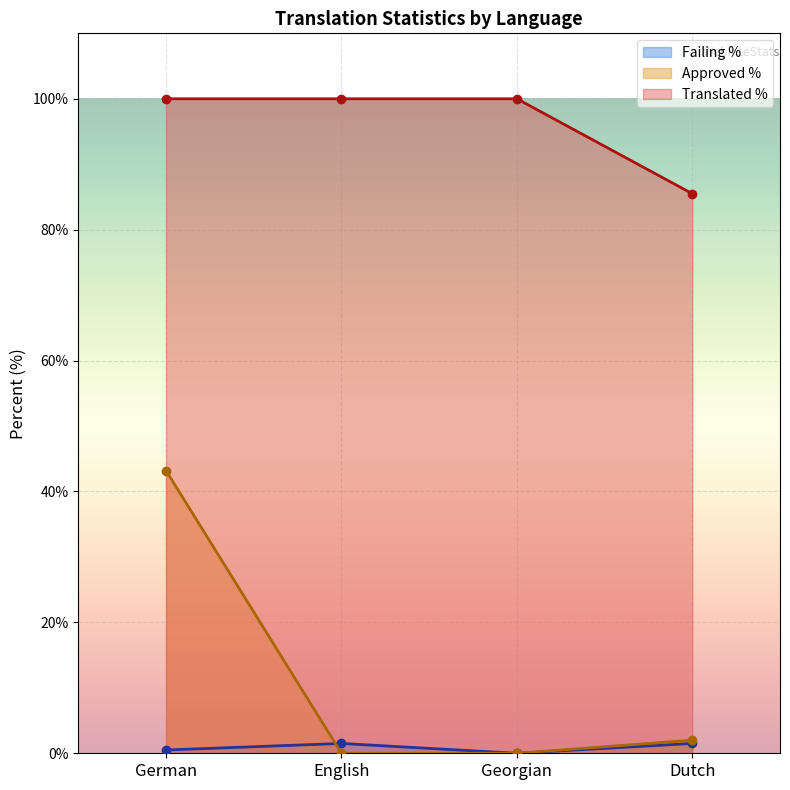

The translated_percent series shows 50.4 at Dutch. True or false?

False